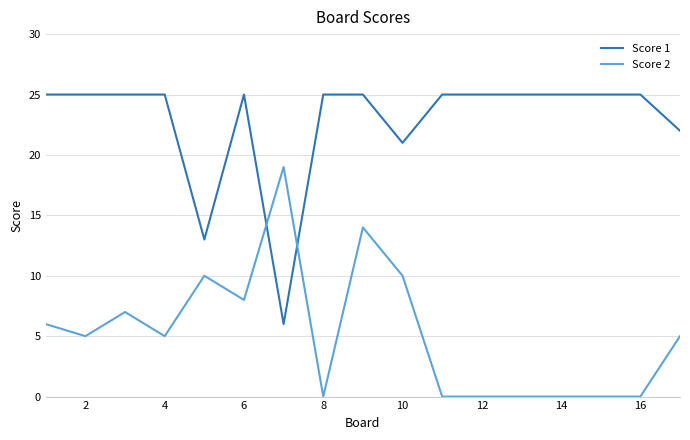

Is this an area chart (filled region under the line)?

No